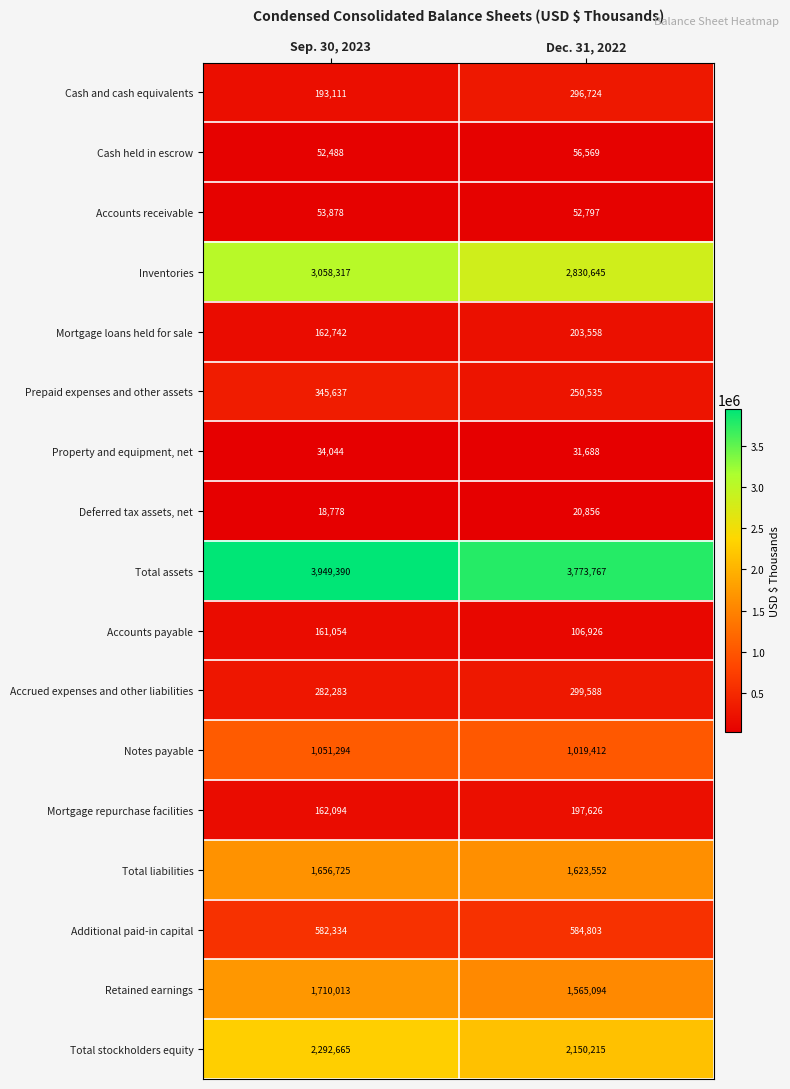

What is the average value of the Accounts receivable series?

53338